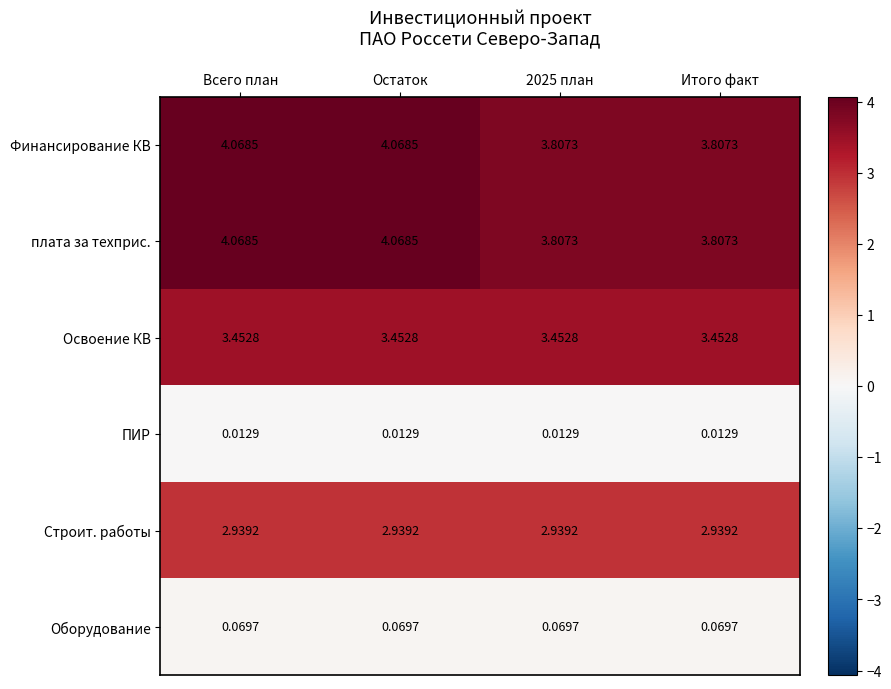

Is the value of Финансирование КВ at 2025 план greater than the value of ПИР at Итого факт?

Yes